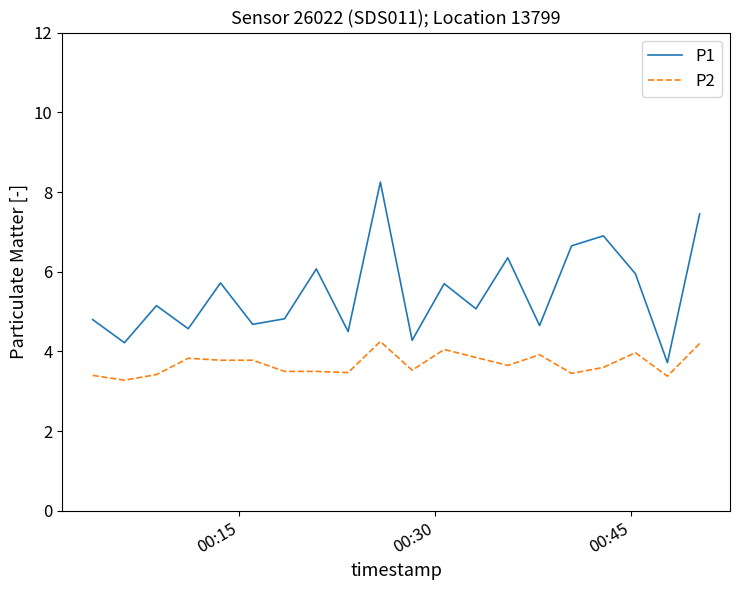

What is the smallest value displayed?

3.3